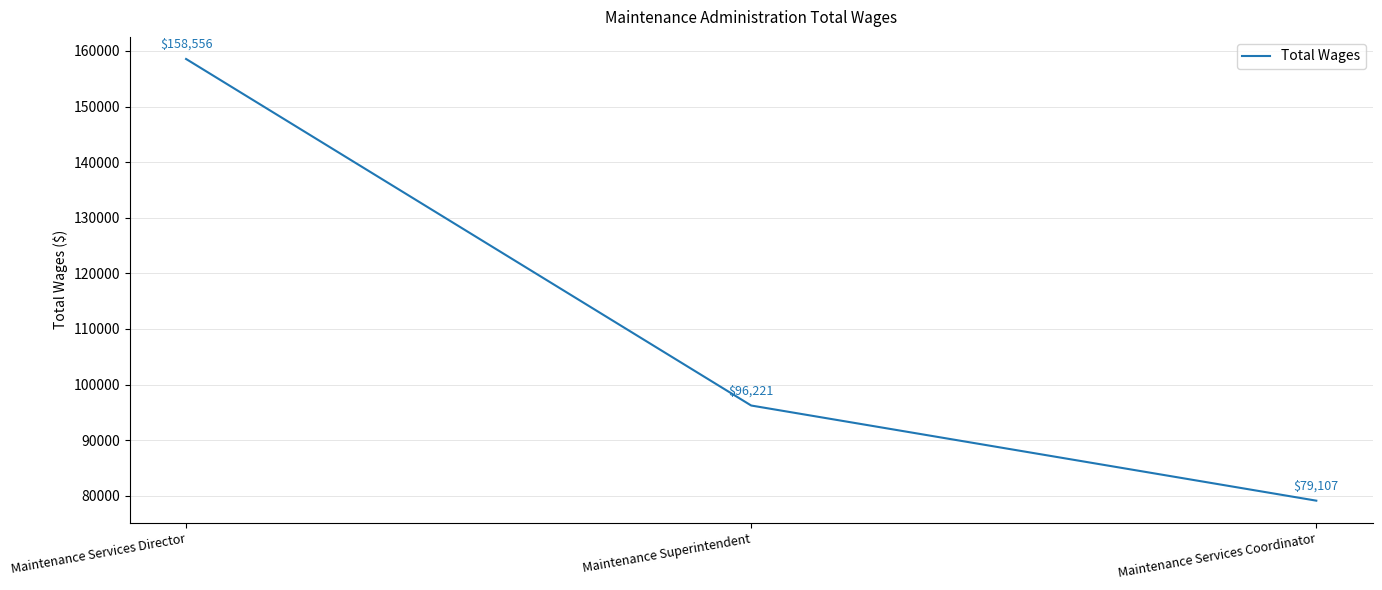

What value does the data have at Maintenance Services Coordinator, to the nearest 100?

79100